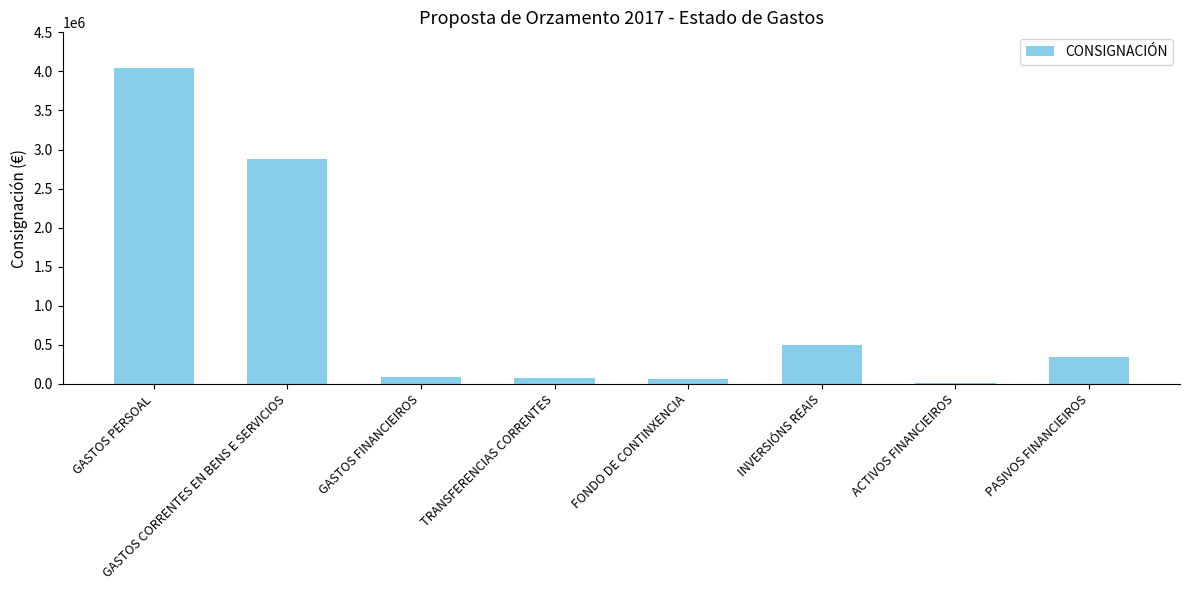

At which label is the value closest to 2029500?

GASTOS CORRENTES EN BENS E SERVICIOS